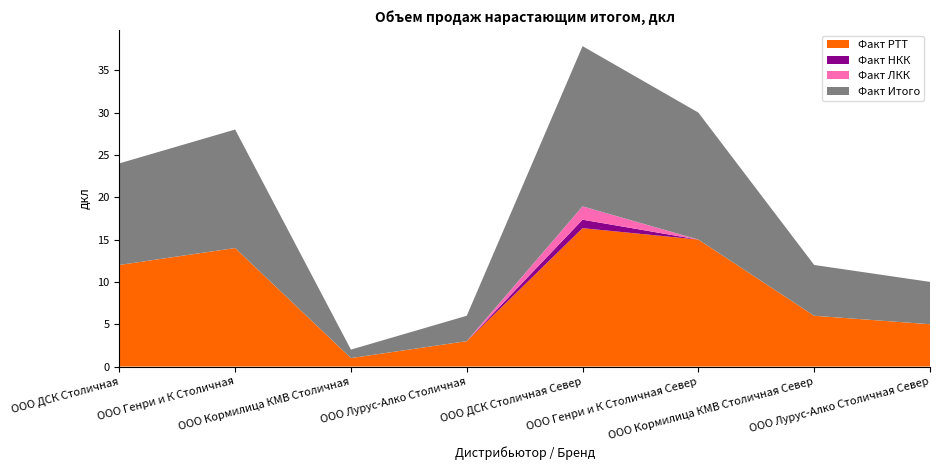

Reading left to right, what are all the values shown in this chart?

Факт РТТ: 12.0	14.0	1.0	3.0	16.4	15.0	6.0	5.0
Факт НКК: 0.0	0.0	0.0	0.0	1.0	0.0	0.0	0.0
Факт ЛКК: 0.0	0.0	0.0	0.0	1.6	0.0	0.0	0.0
Факт Итого: 12.0	14.0	1.0	3.0	18.9	15.0	6.0	5.0